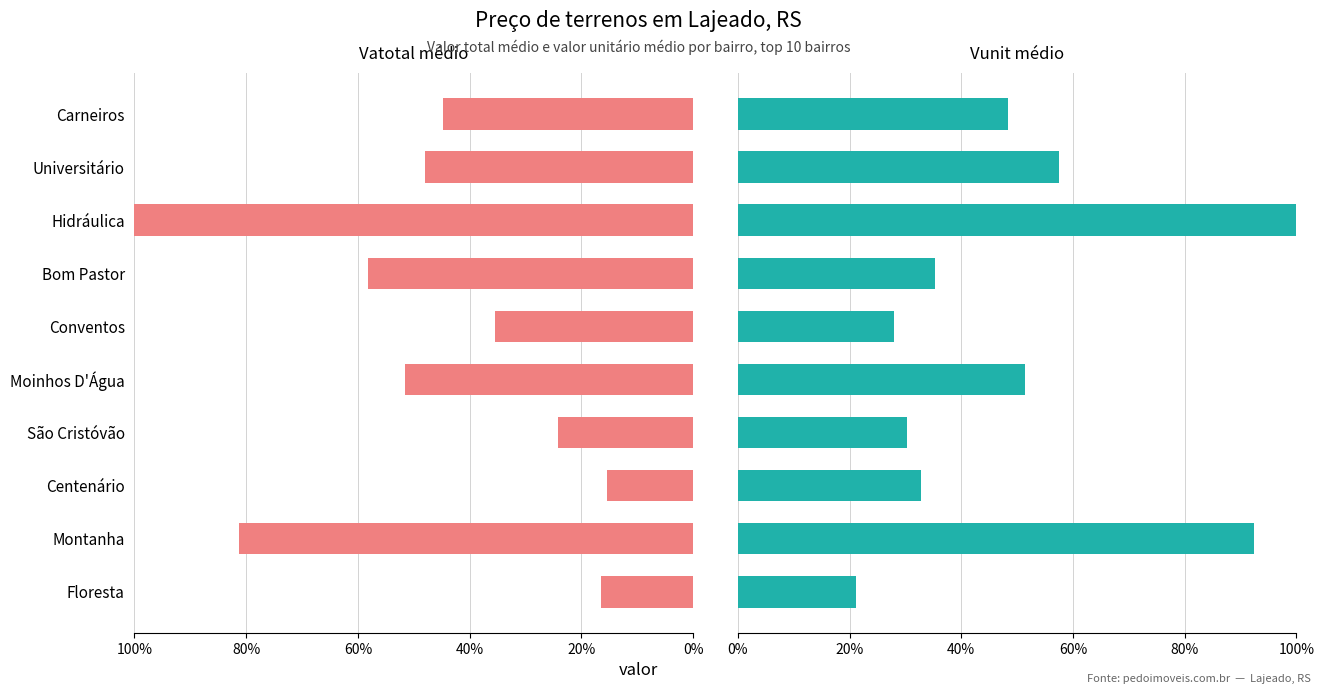

What is the sum of all Vunit médio values?

5.0